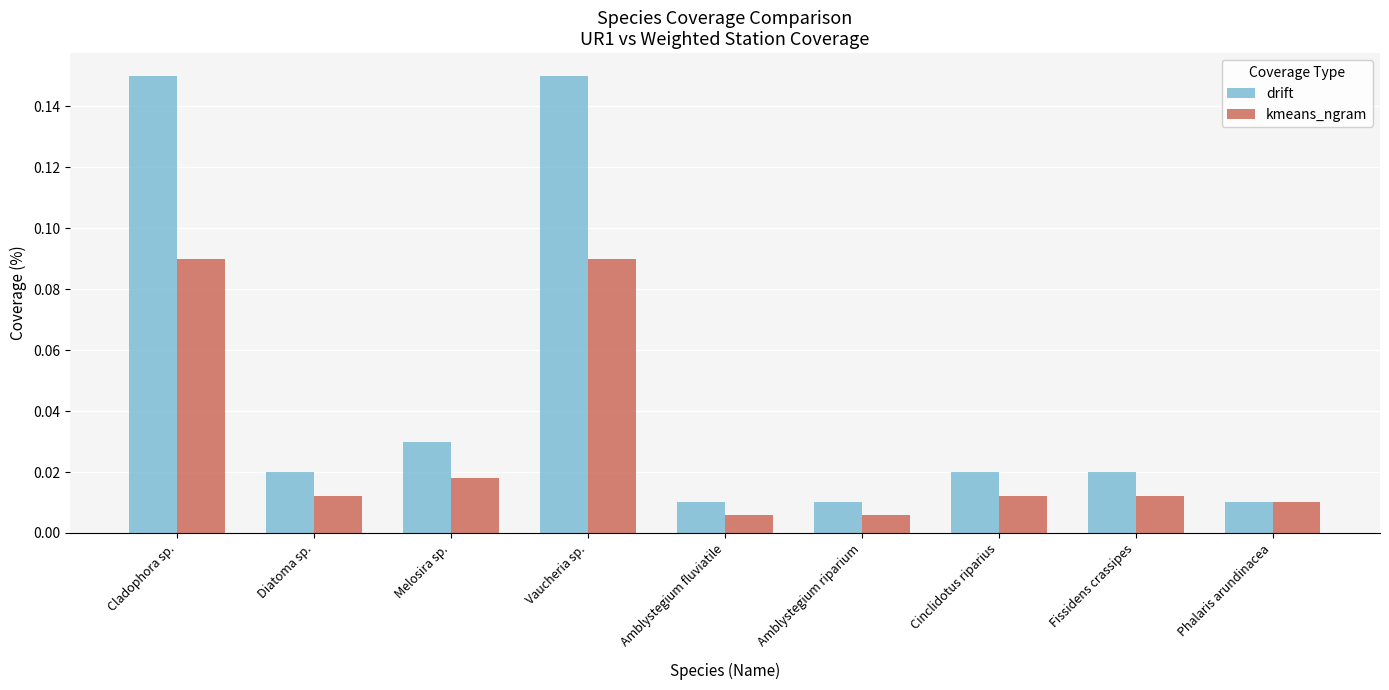

What are all the series names shown in the legend?

drift, kmeans_ngram